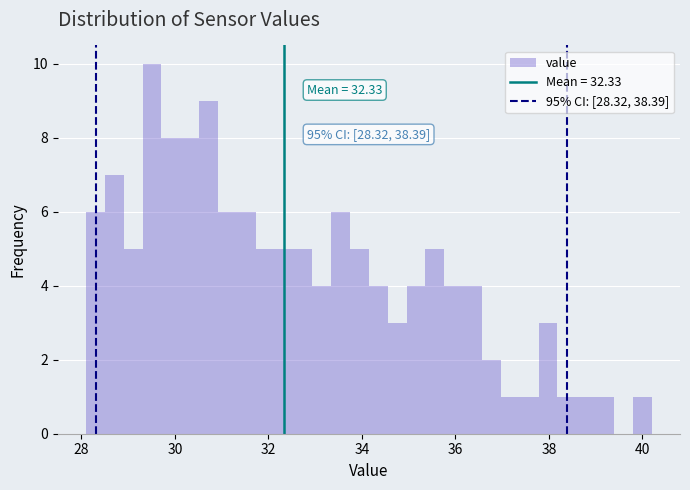

Around what value on the x-axis is the tallest bar? Give the approximate position of its centre, as read against the axis.

29.6